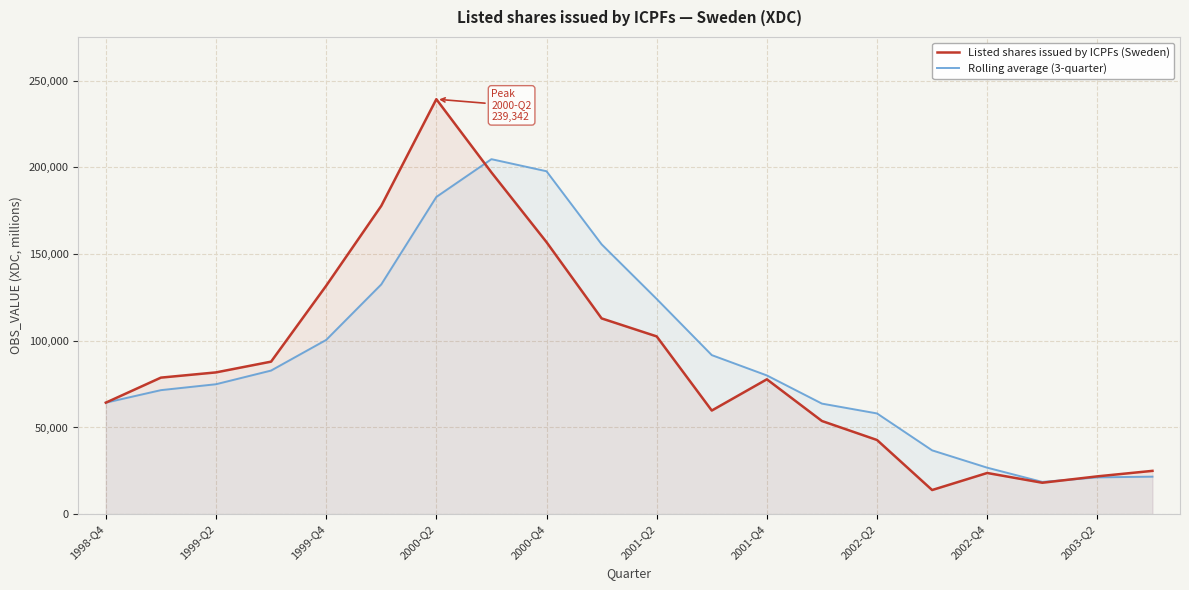

Rank the series by their maximum value, from lowest to highest.

Rolling average (3-quarter), Listed shares issued by ICPFs (Sweden)